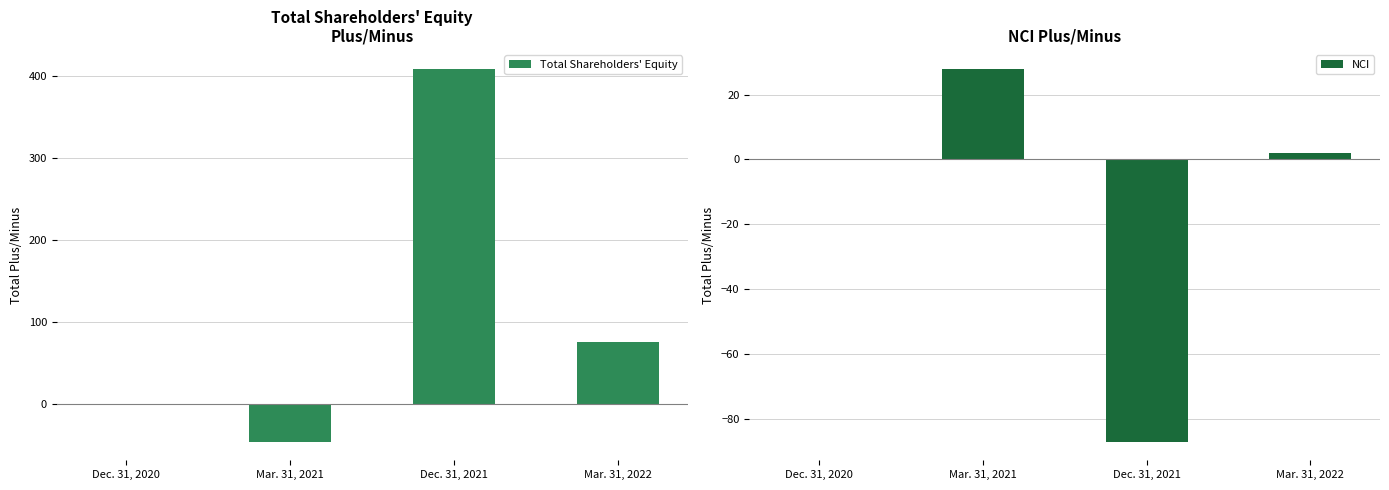

What is the maximum value for Total Shareholders' Equity?

409